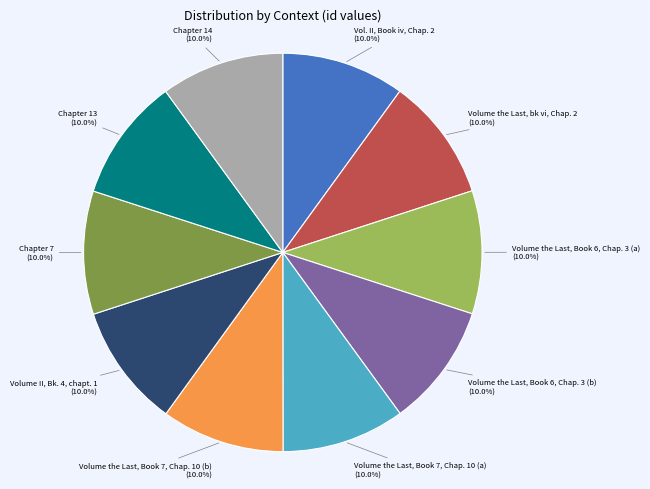

True or false: Chapter 13 accounts for 10% of the total.

True